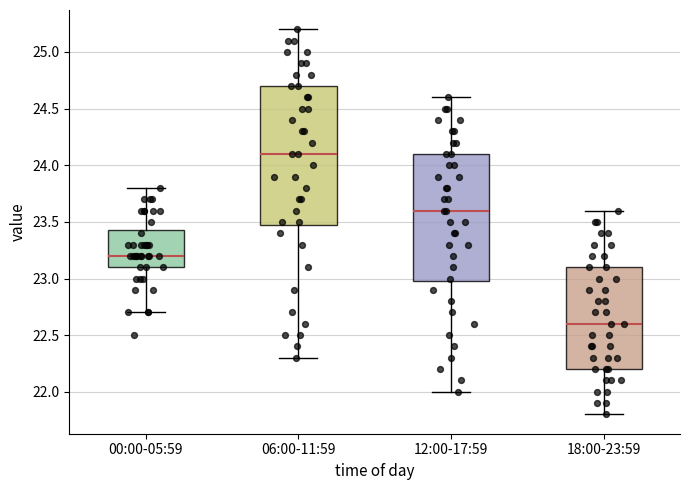

Which box's median line is the lowest?

18:00-23:59